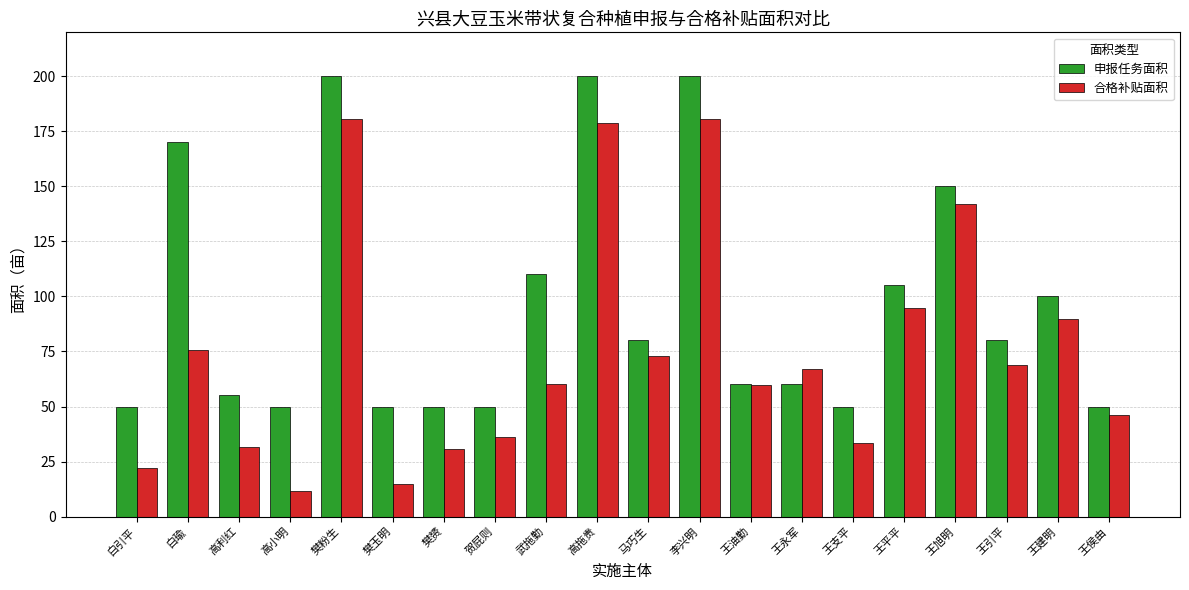

The value of 申报任务面积 at 王永军 is 60.0. True or false?

True